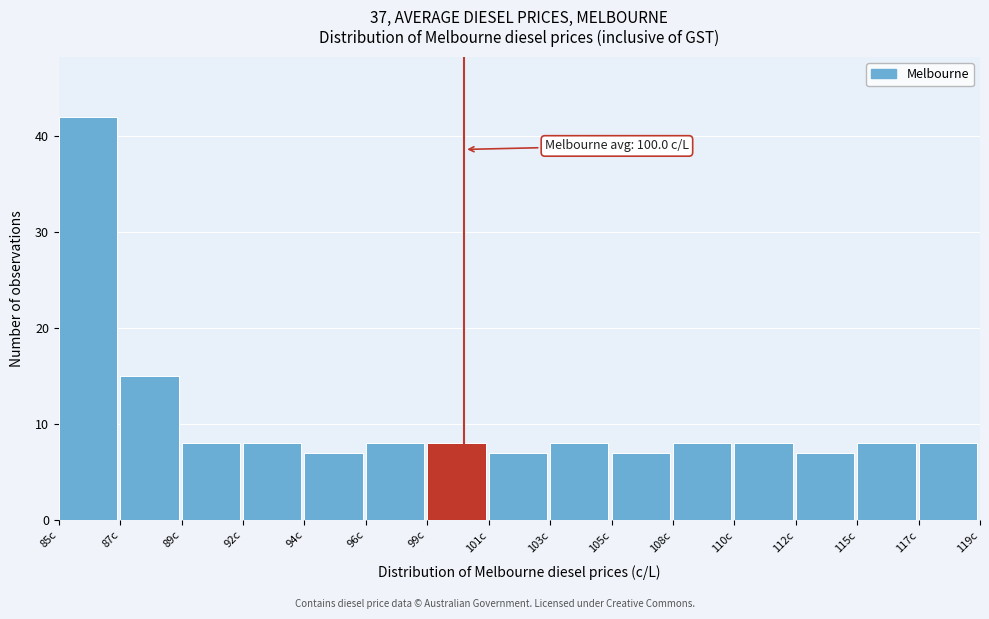

Reading left to right, extract all data points from this chart.

42	15	8	8	7	8	8	7	8	7	8	8	7	8	8